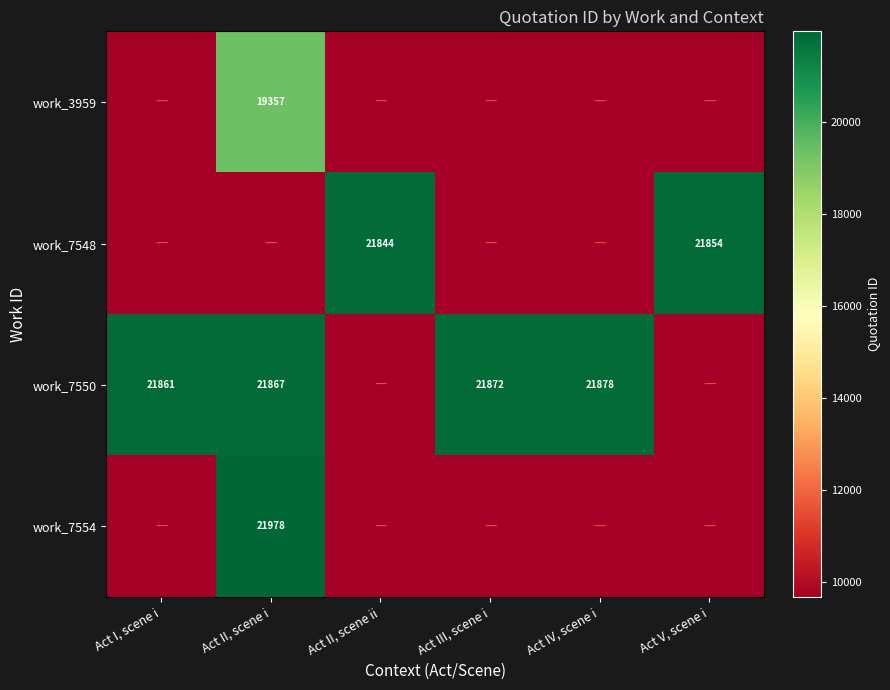

The work_7550 series shows 35024.5 at Act III, scene i. True or false?

False